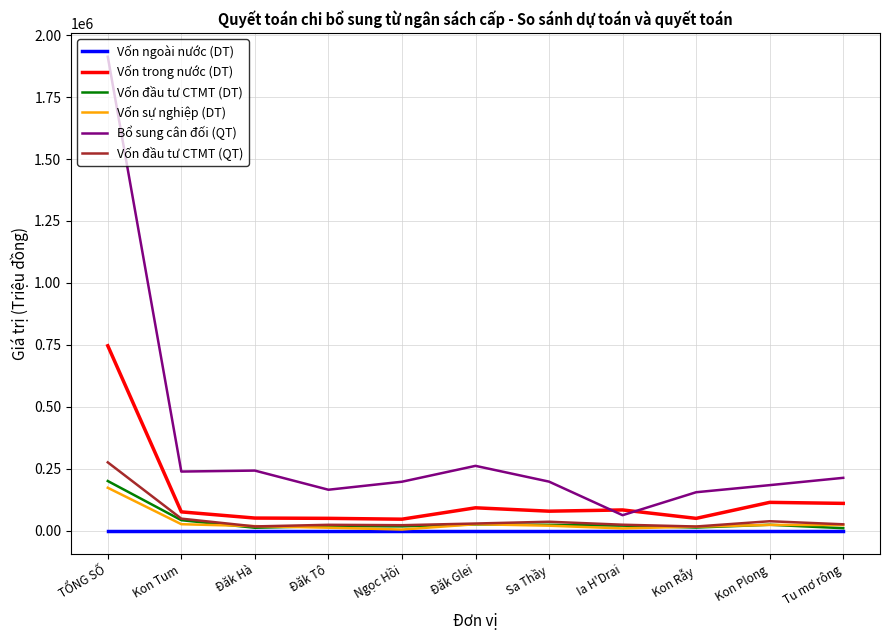

True or false: Vốn trong nước (DT) and Vốn đầu tư CTMT (QT) intersect in this chart.

False